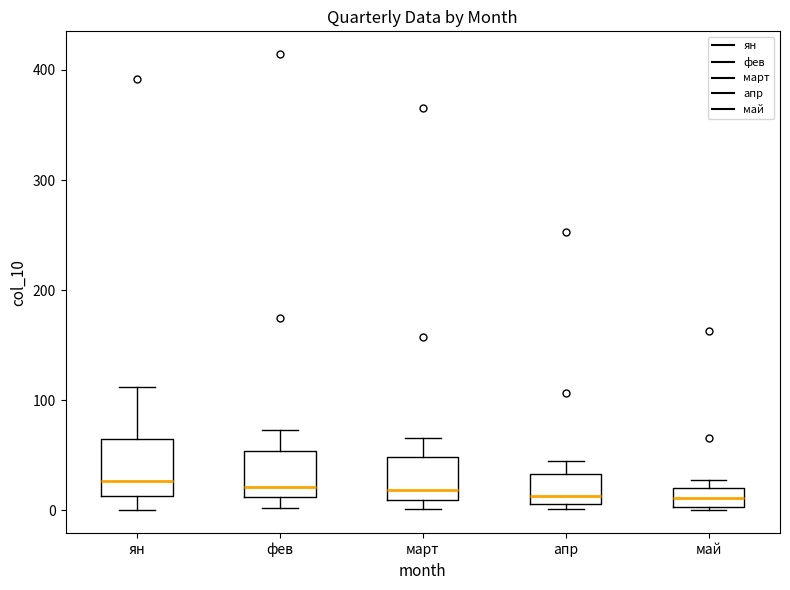

Which box is the tallest, from its lower edge to its upper edge?

ян